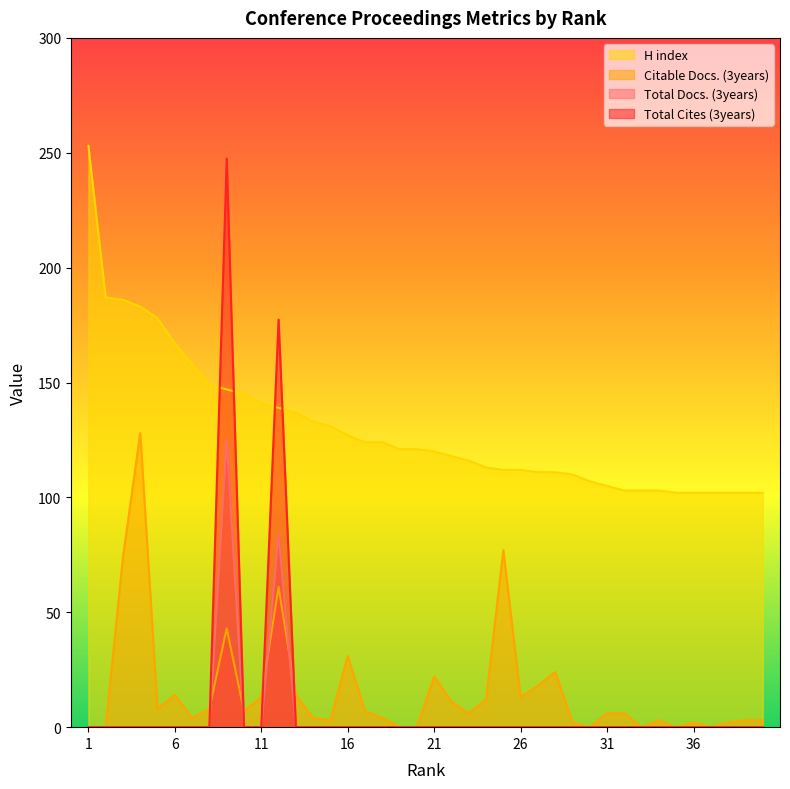

Where does the H index series first go above 121?

1